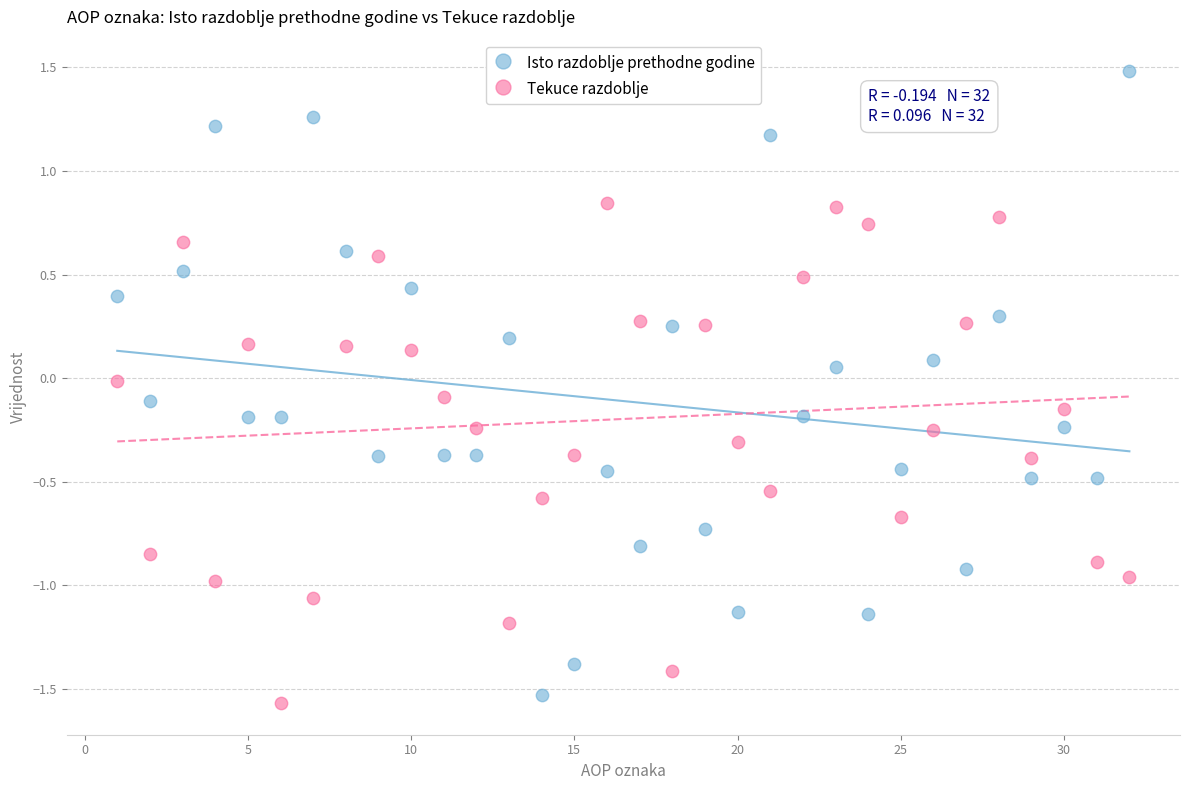

What is the X range (max minus min) for the scatter plot?

31.0